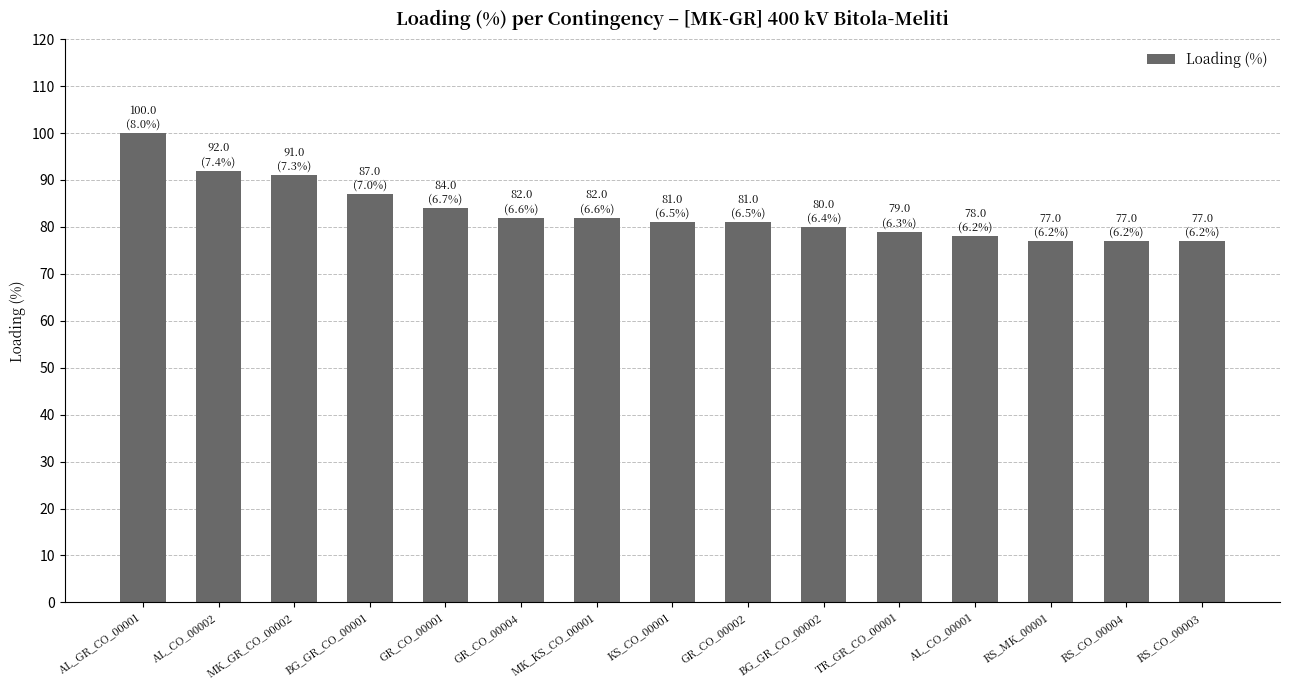

Reading left to right, what are all the values shown in this chart?

AL_GR_CO_00001=100	AL_CO_00002=92	MK_GR_CO_00002=91	BG_GR_CO_00001=87	GR_CO_00001=84	GR_CO_00004=82	MK_KS_CO_00001=82	KS_CO_00001=81	GR_CO_00002=81	BG_GR_CO_00002=80	TR_GR_CO_00001=79	AL_CO_00001=78	RS_MK_00001=77	RS_CO_00004=77	RS_CO_00003=77